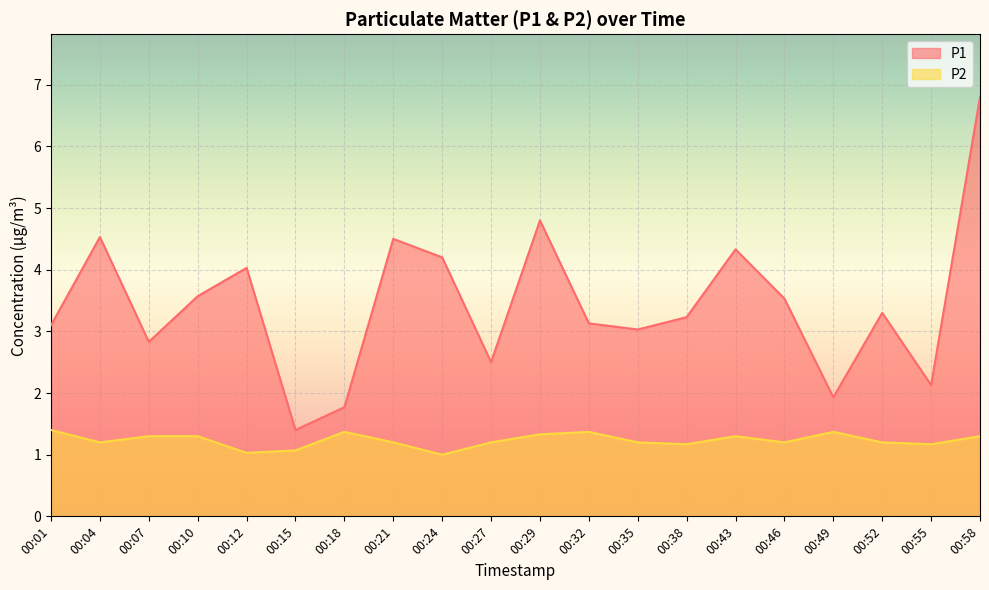

Between 00:32 and 00:38, which series saw the biggest shift?

P2